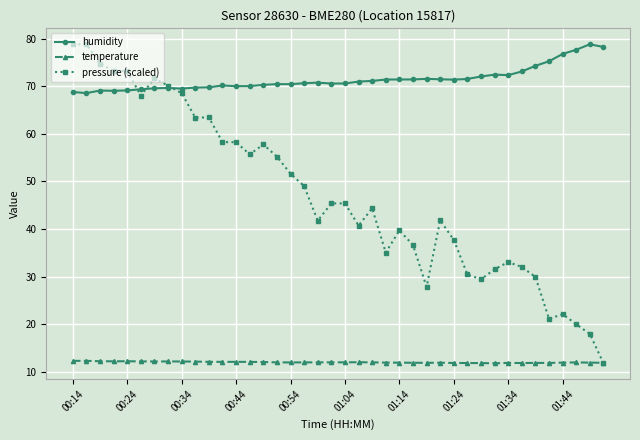

Which series has the widest spread of values?

pressure (scaled)